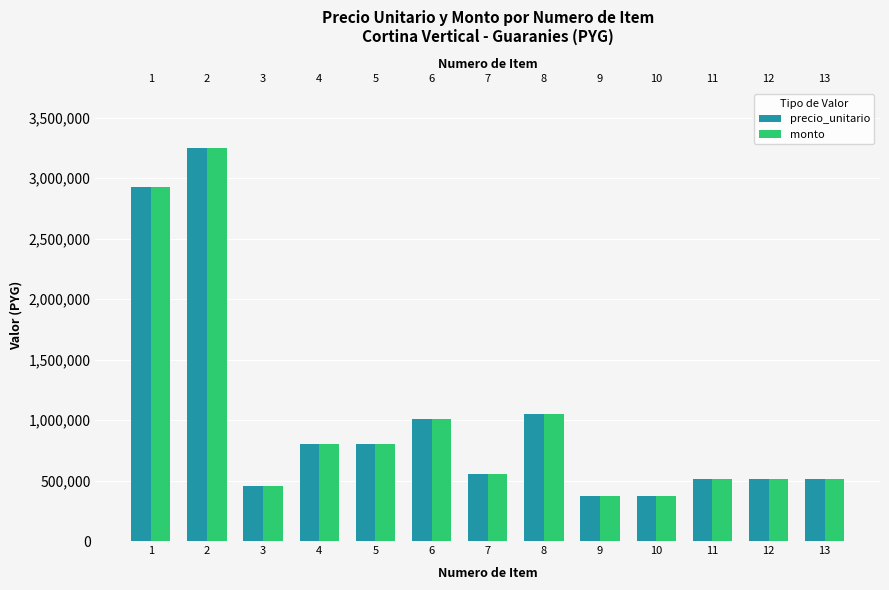

The monto series shows 799000 at 5. True or false?

True